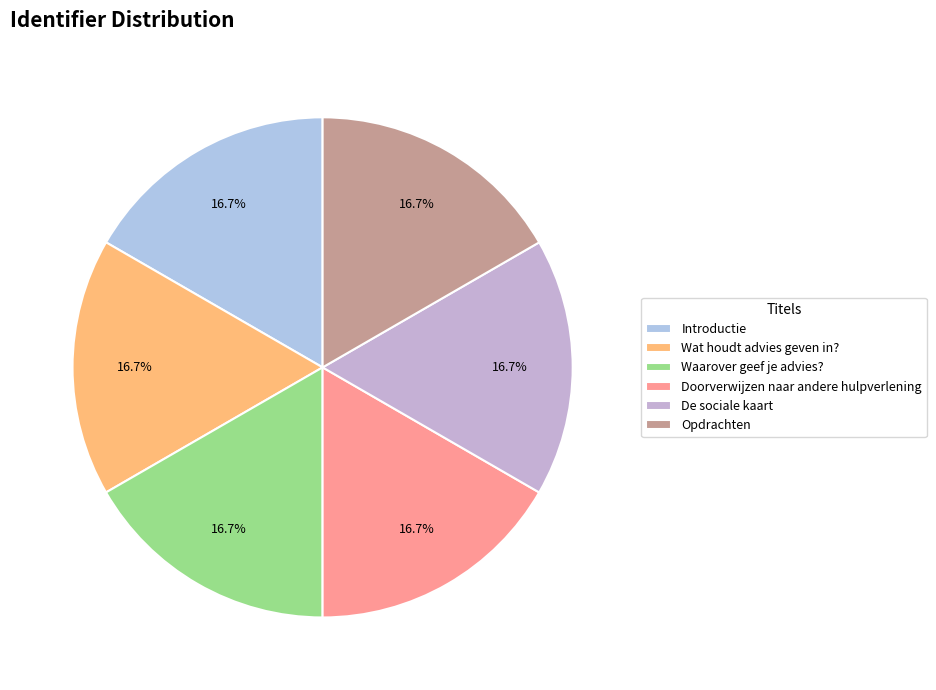

Is Waarover geef je advies? the majority of the pie?

No